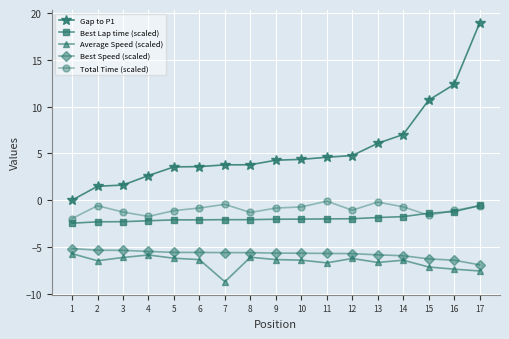

What are all the series names shown in the legend?

Gap to P1, Best Lap time (scaled), Average Speed (scaled), Best Speed (scaled), Total Time (scaled)